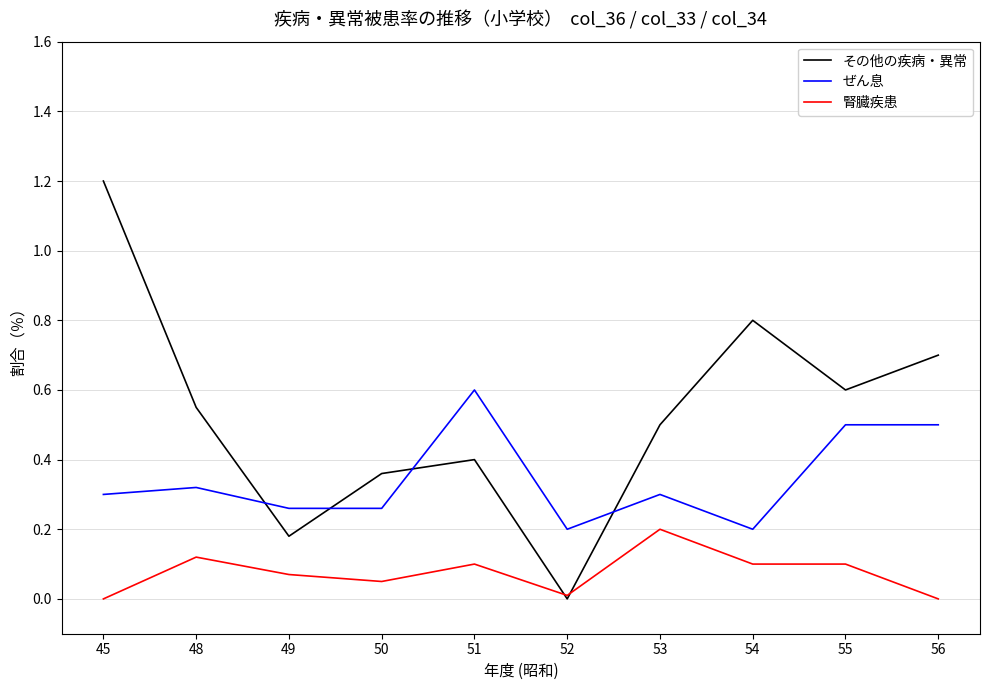

What is the greatest value displayed?

1.2